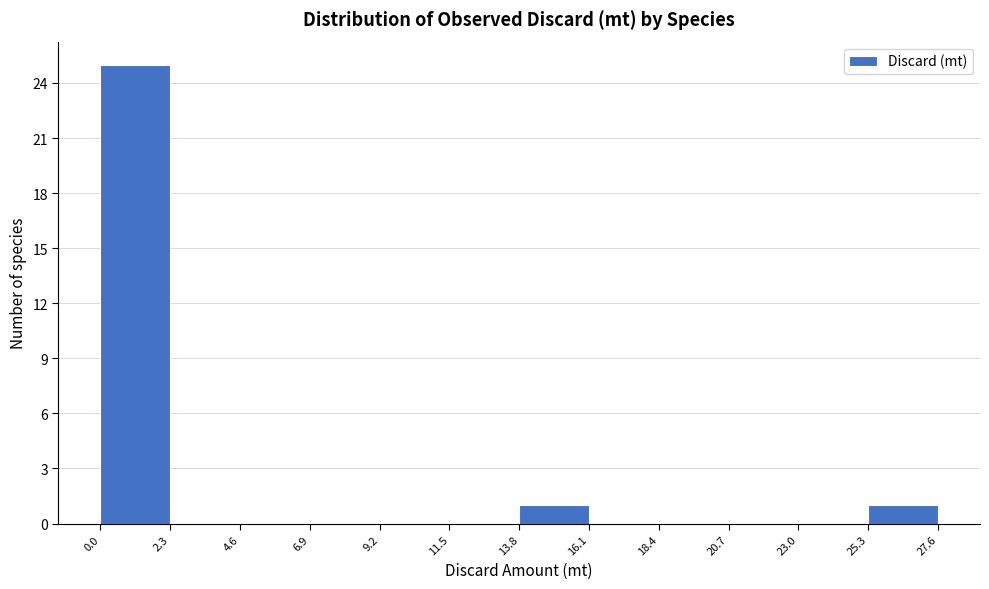

Over which range of the x-axis is the bar tallest?

0.0 to 2.3